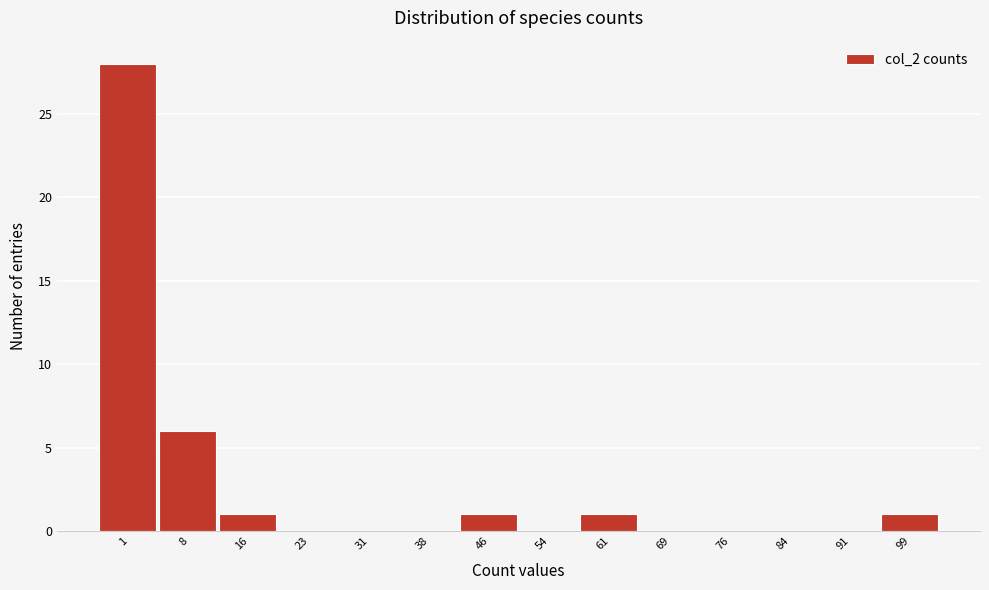

Reading right to left, extract all data points from this chart.

99=1	91=0	84=0	76=0	69=0	61=1	54=0	46=1	38=0	31=0	23=0	16=1	8=6	1=28